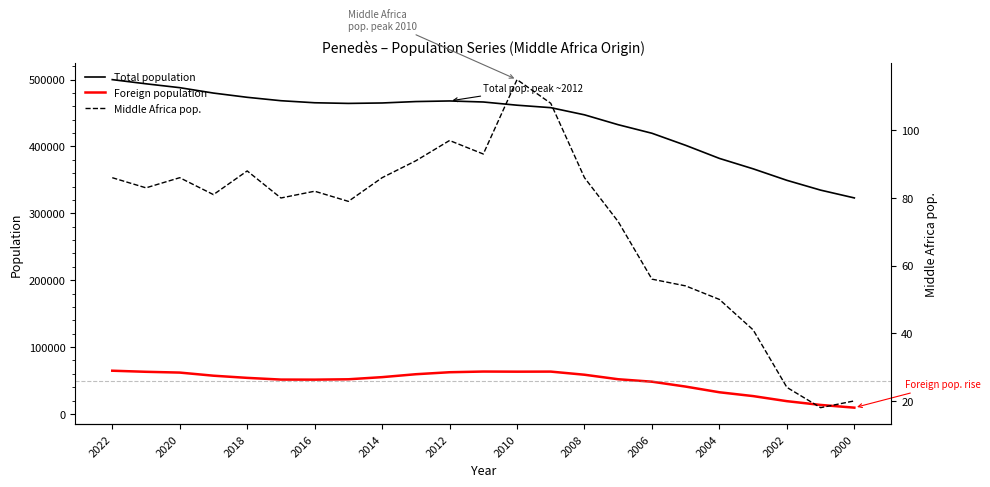

Rank the series by their maximum value, from highest to lowest.

Total population, Foreign population, Middle Africa pop.